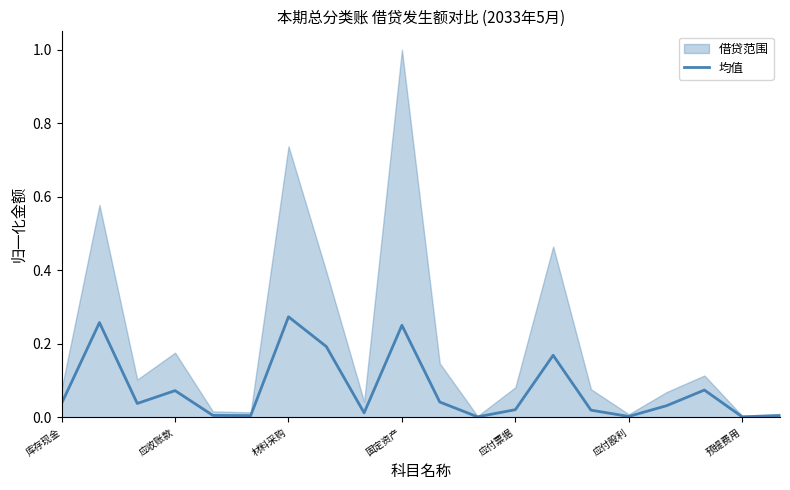

What is the difference between the maximum and minimum values?

0.3